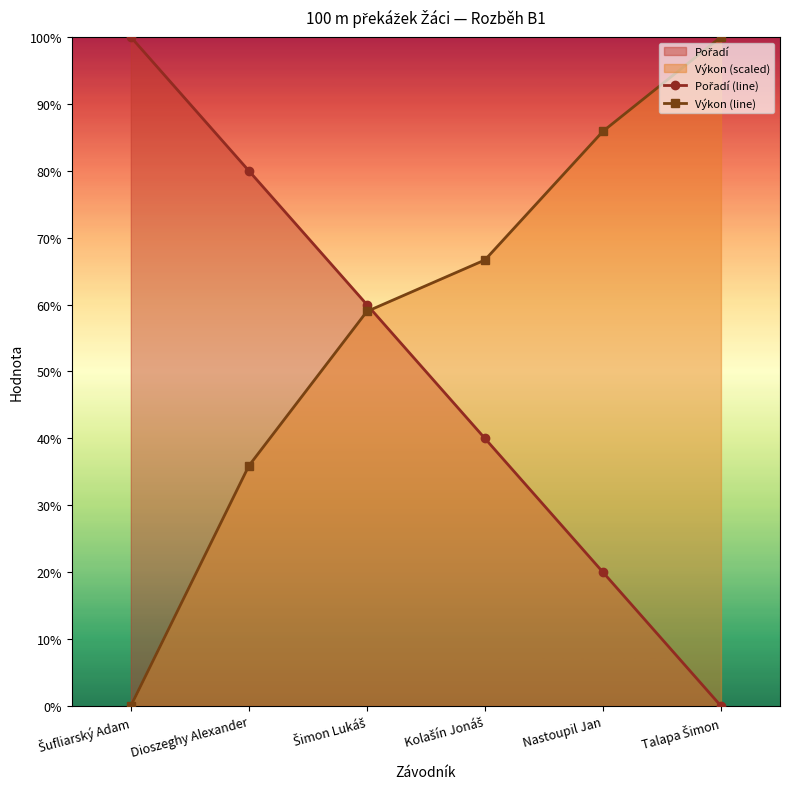

What is the value of the Výkon (line) point at the 5th from the left?

85.9